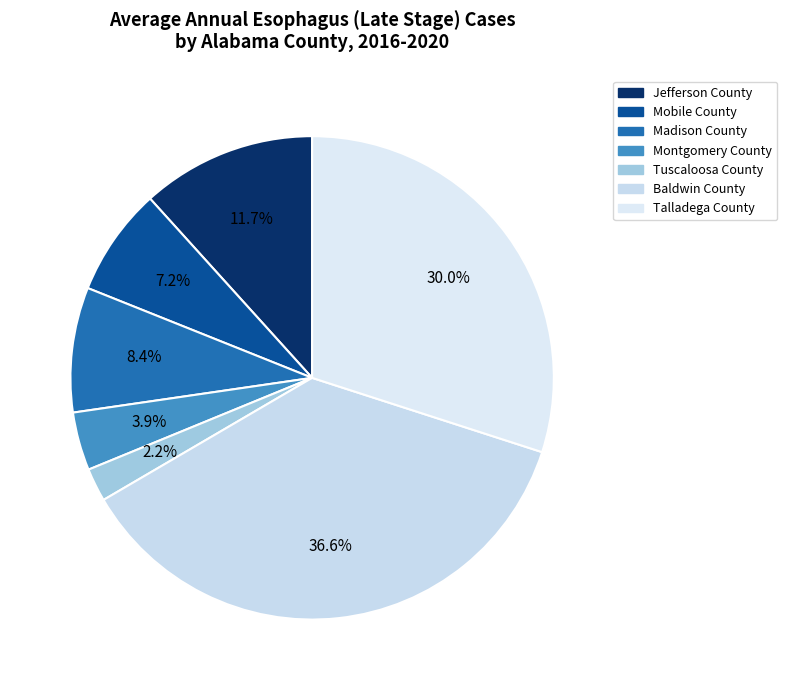

Is there any slice that represents more than half of the pie?

No